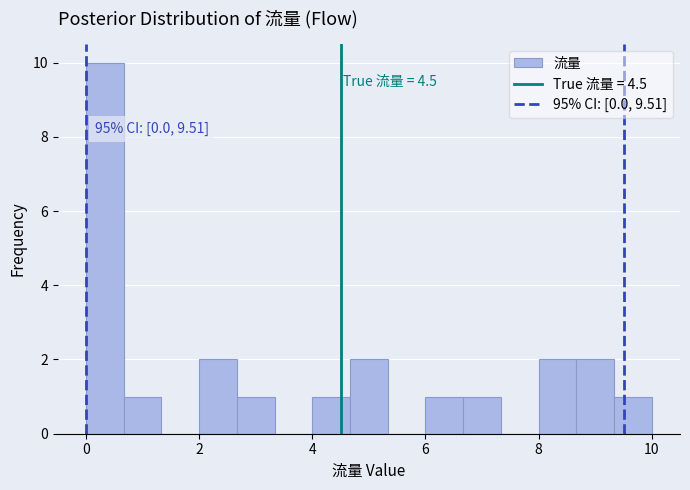

Around what value on the x-axis is the tallest bar? Give the approximate position of its centre, as read against the axis.

0.4